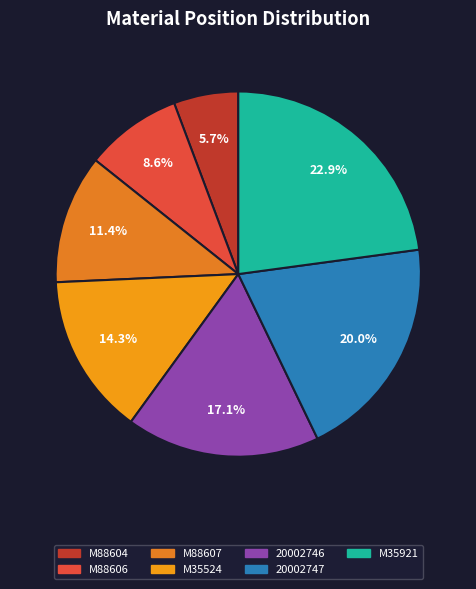

To the nearest percent, what percentage of the pie is M88604?

6%